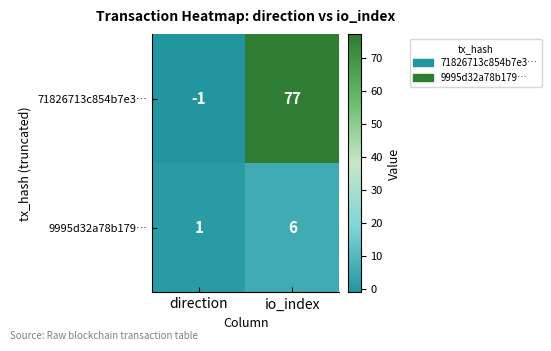

The value of 9995d32a78b179… at direction is 2. True or false?

False